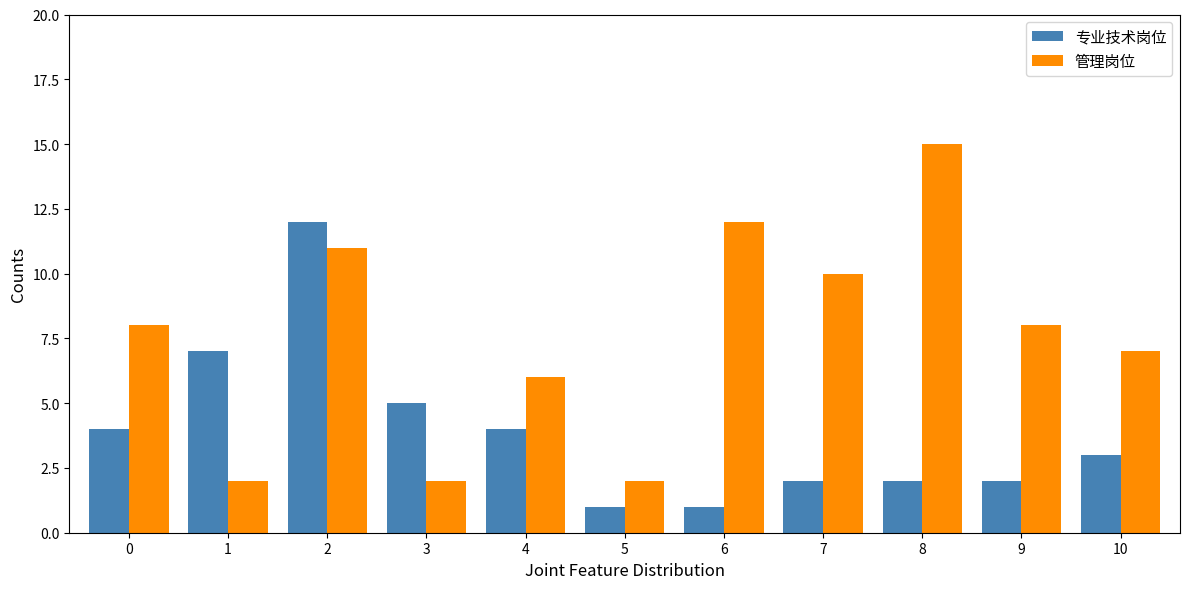

How many bars are there in each group?

2